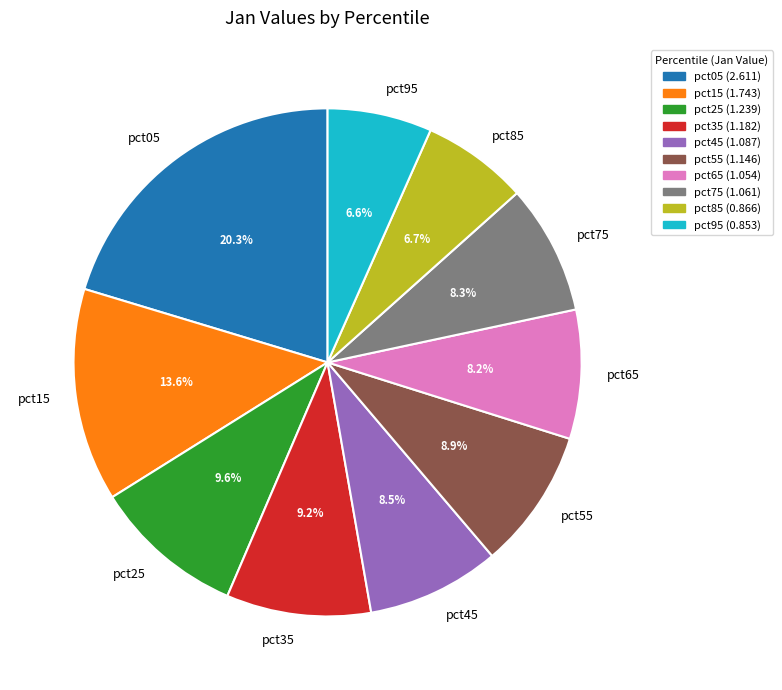

Do pct35 and pct25 together represent more than half of the pie?

No